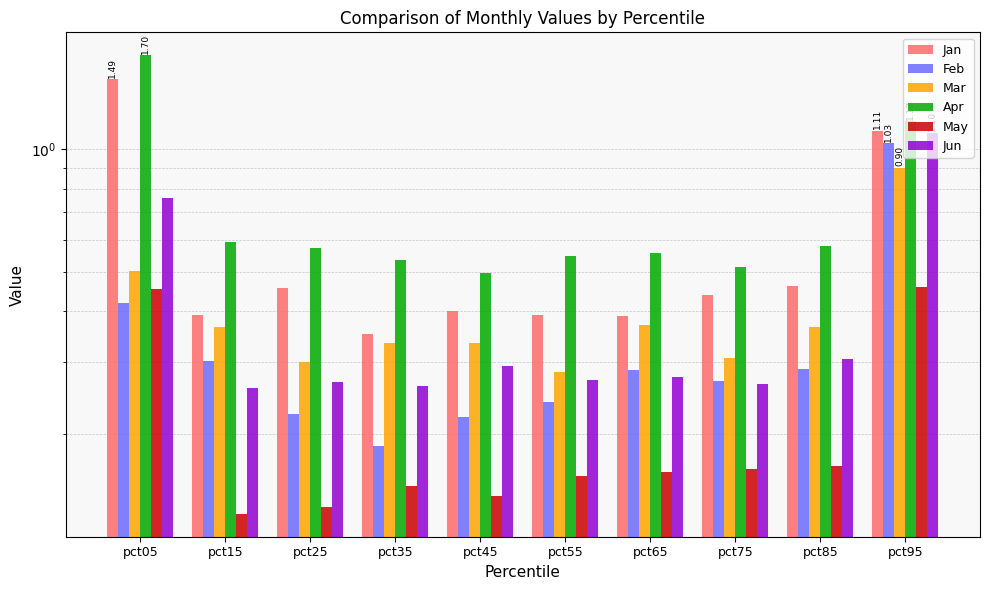

What is the difference between the highest and lowest values at pct05?

1.3